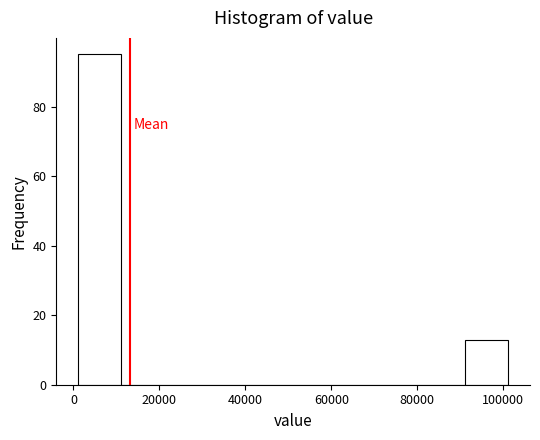

Which range on the x-axis has the tallest bar?

2000 to 12000